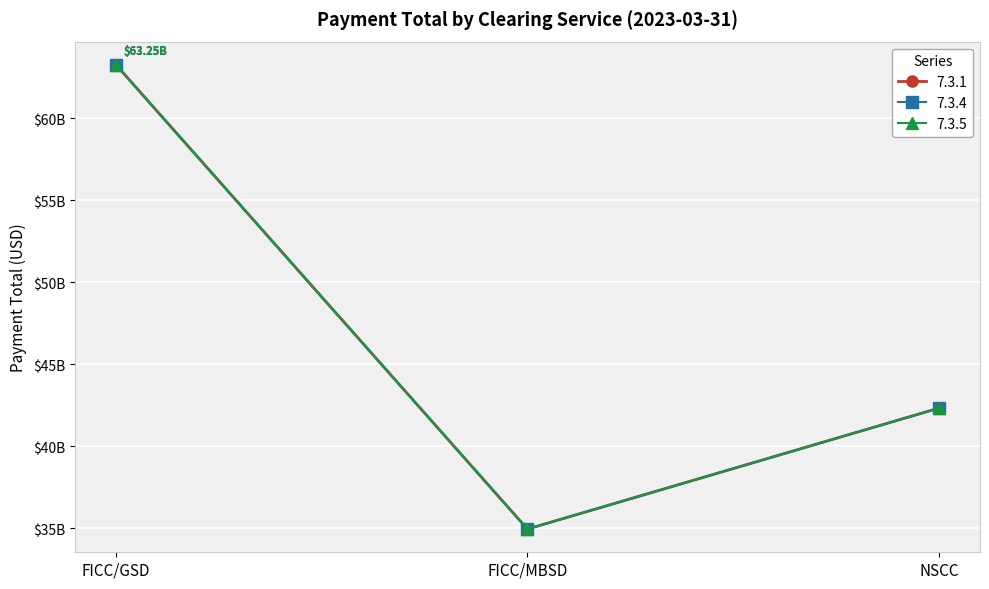

What are all the series names shown in the legend?

7.3.1, 7.3.4, 7.3.5